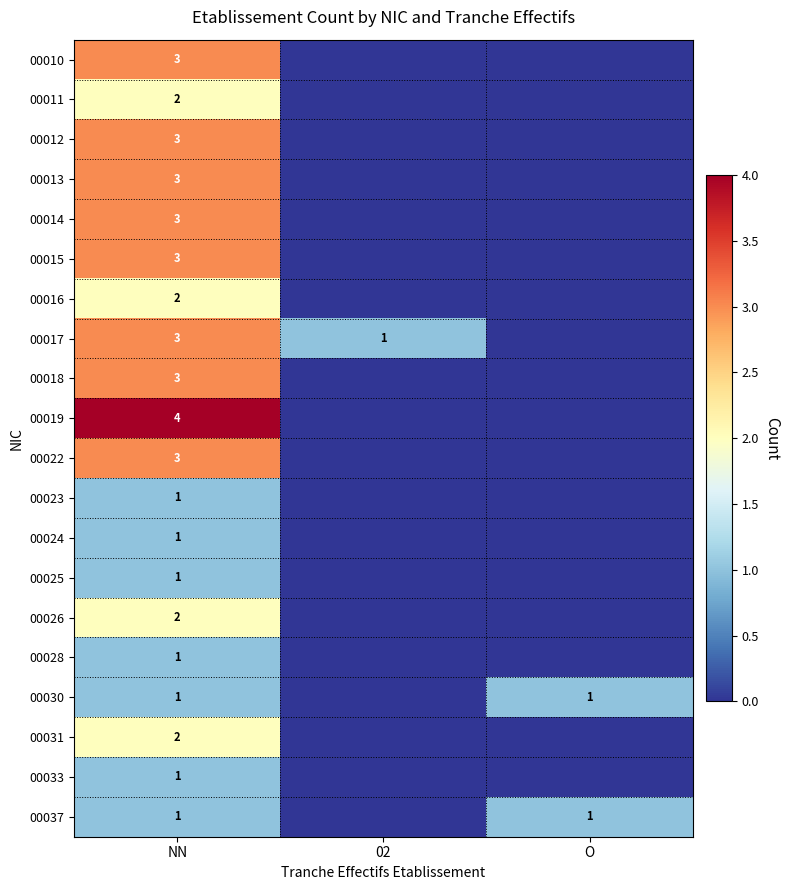

What is the difference between the highest and lowest values at NN?

3